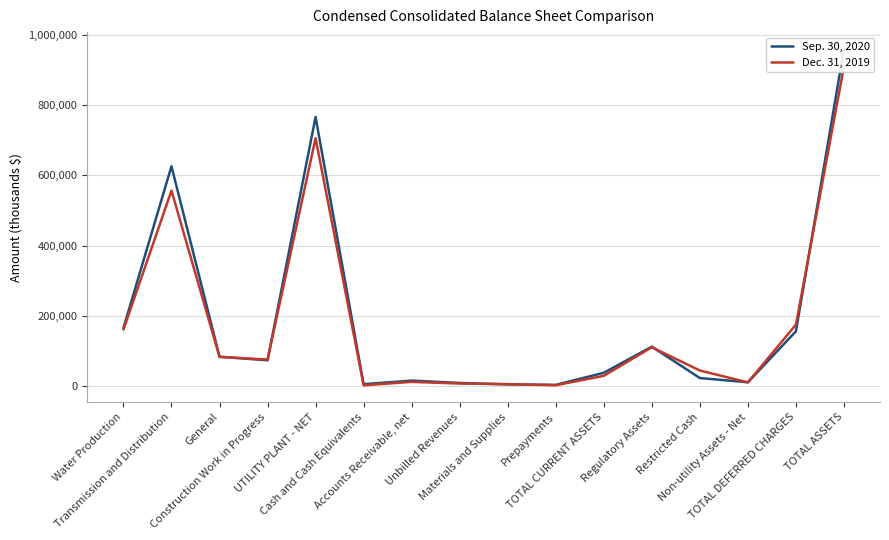

How many data points in Sep. 30, 2020 are less than 73340?

8